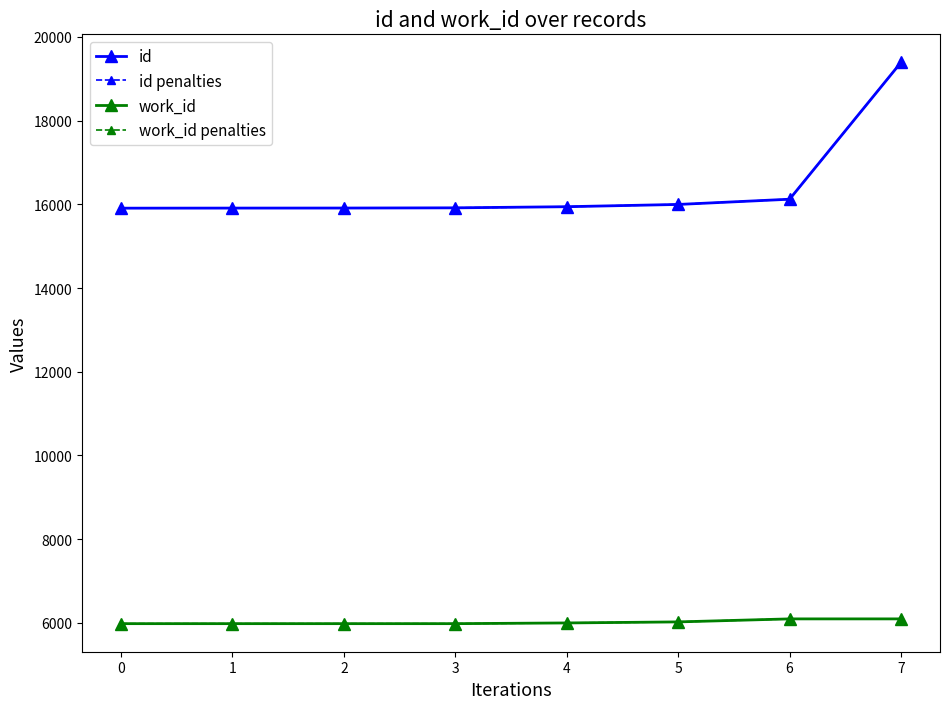

Does the chart have visible grid lines?

No